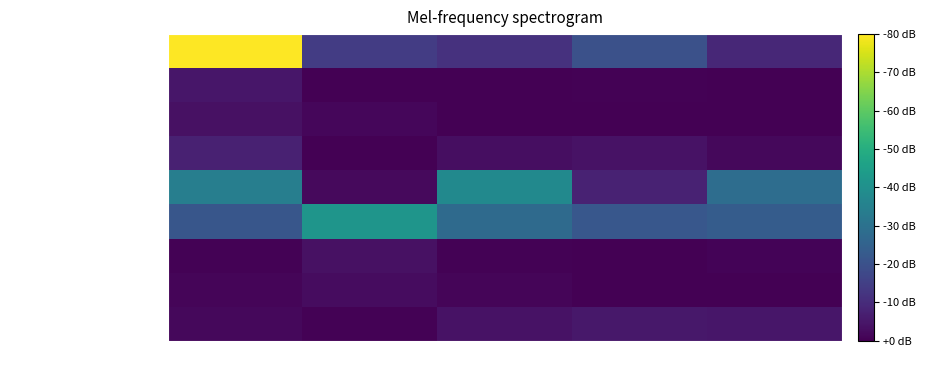

What is the smallest value displayed?

0.1